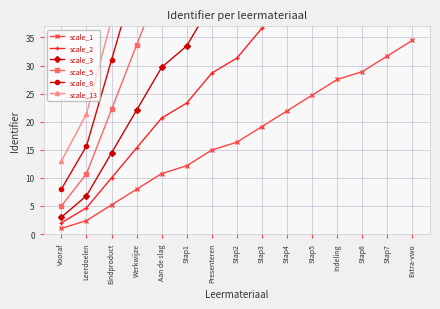

What are all the series names shown in the legend?

scale_1, scale_2, scale_3, scale_5, scale_8, scale_13